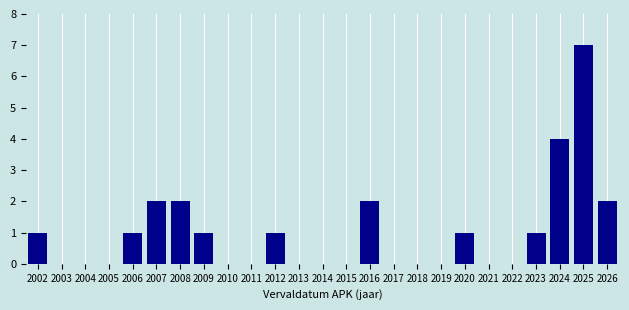

Reading right to left, extract all data points from this chart.

2026=2	2025=7	2024=4	2023=1	2022=0	2021=0	2020=1	2019=0	2018=0	2017=0	2016=2	2015=0	2014=0	2013=0	2012=1	2011=0	2010=0	2009=1	2008=2	2007=2	2006=1	2005=0	2004=0	2003=0	2002=1